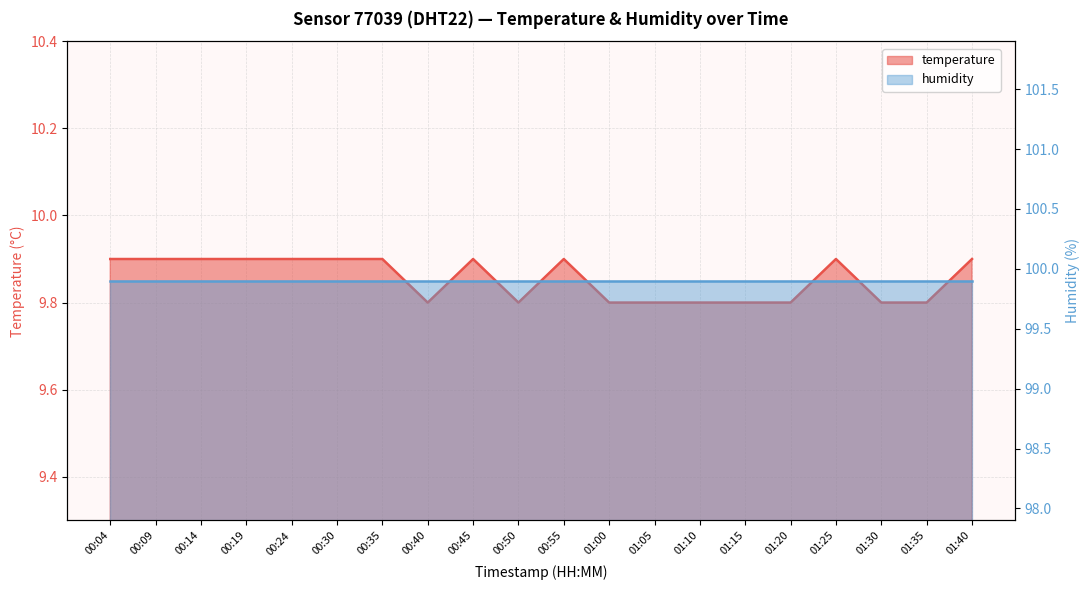

How many interior local peaks (higher than both neighbors) does the data have?

3